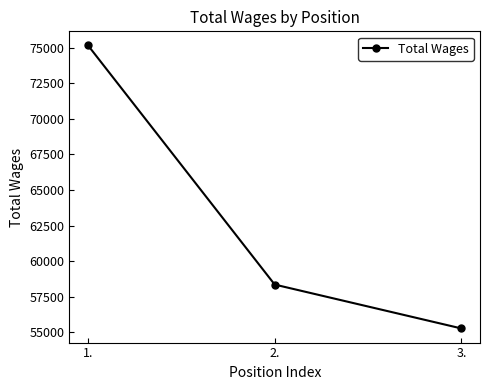

Does the chart have visible grid lines?

No